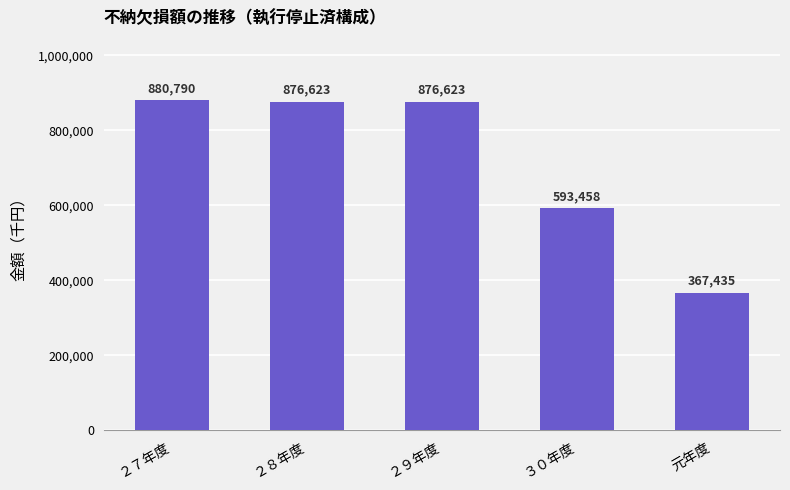

How many data points are less than 876623?

2